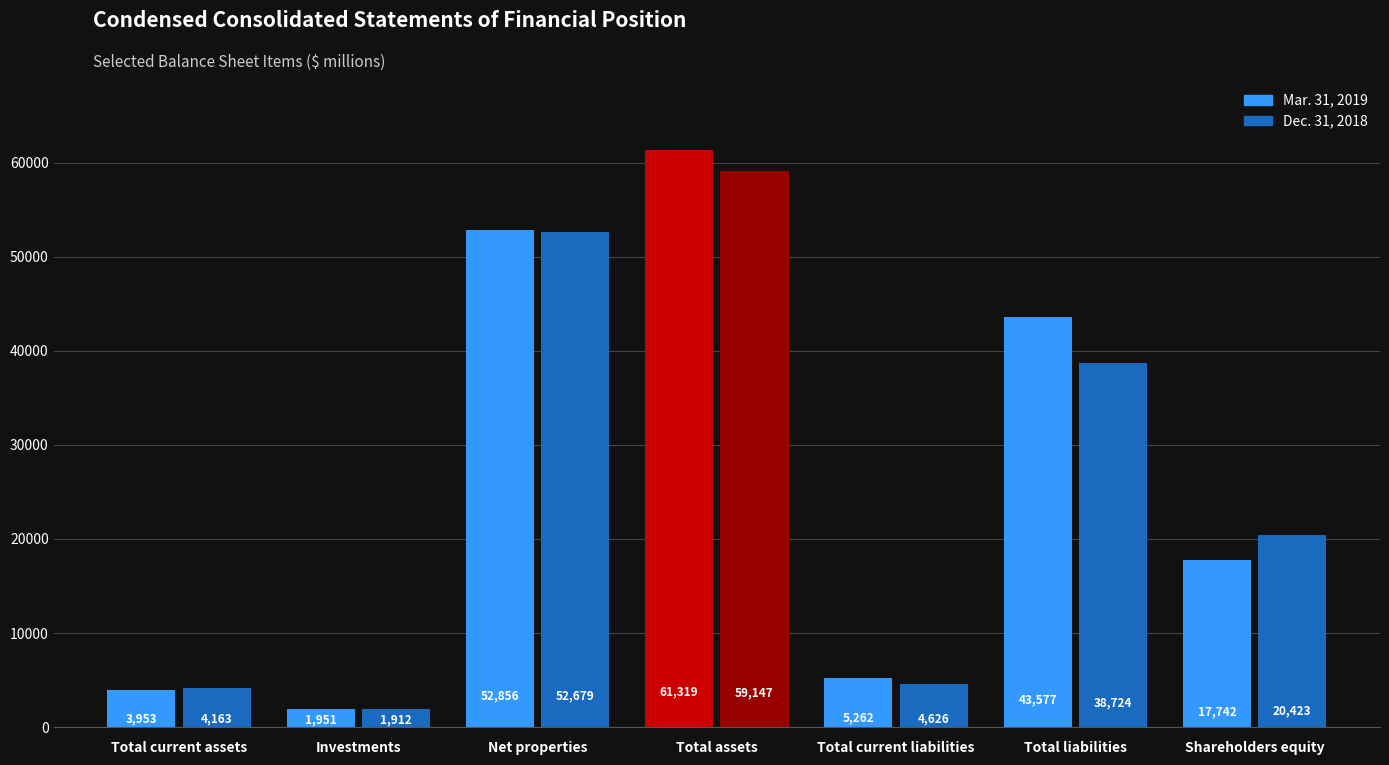

What is the total value across all series at Total assets?

120466